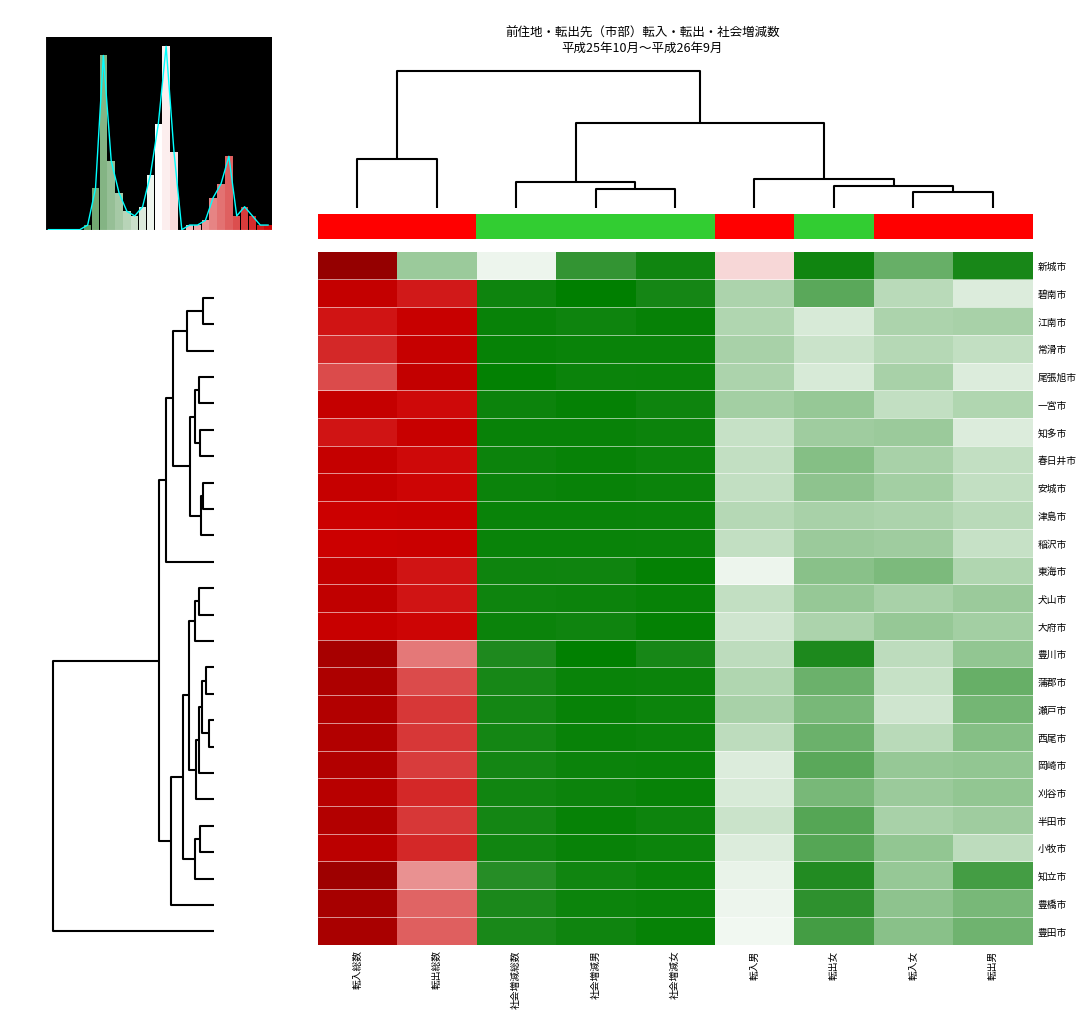

True or false: 新城市 has a value of 0.4 at 社会増減総数.

True